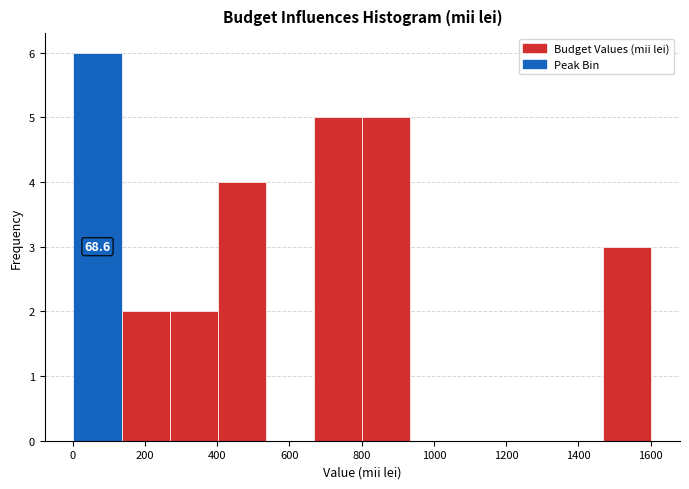

Over which range of the x-axis is the bar tallest?

0 to 140